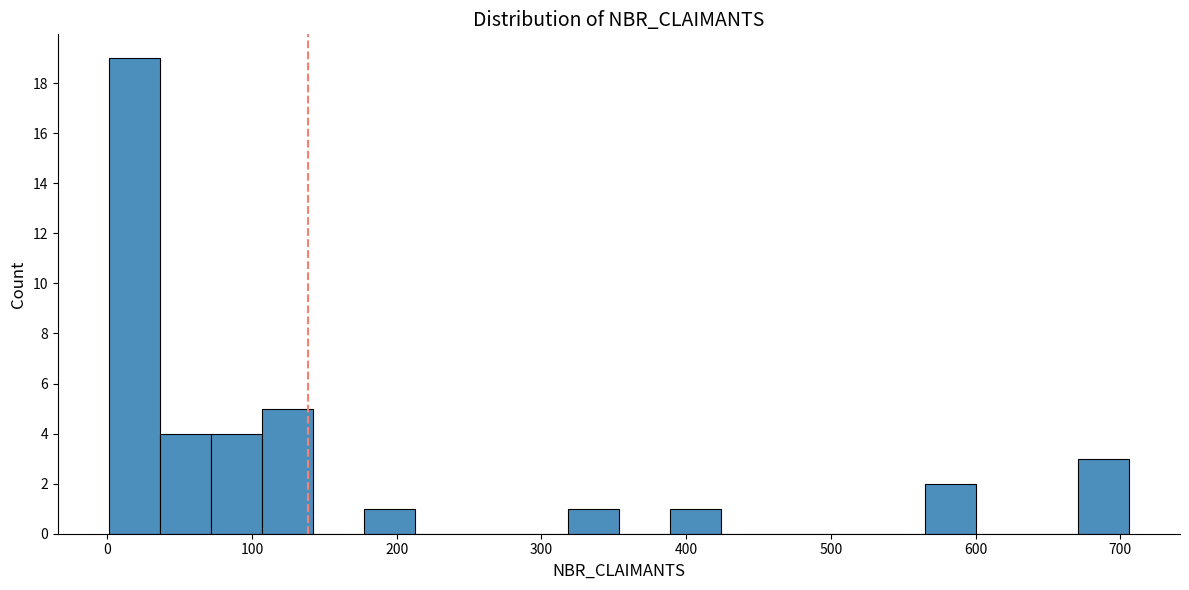

Read against the x-axis, roughly where is the centre of the tallest bar?

20